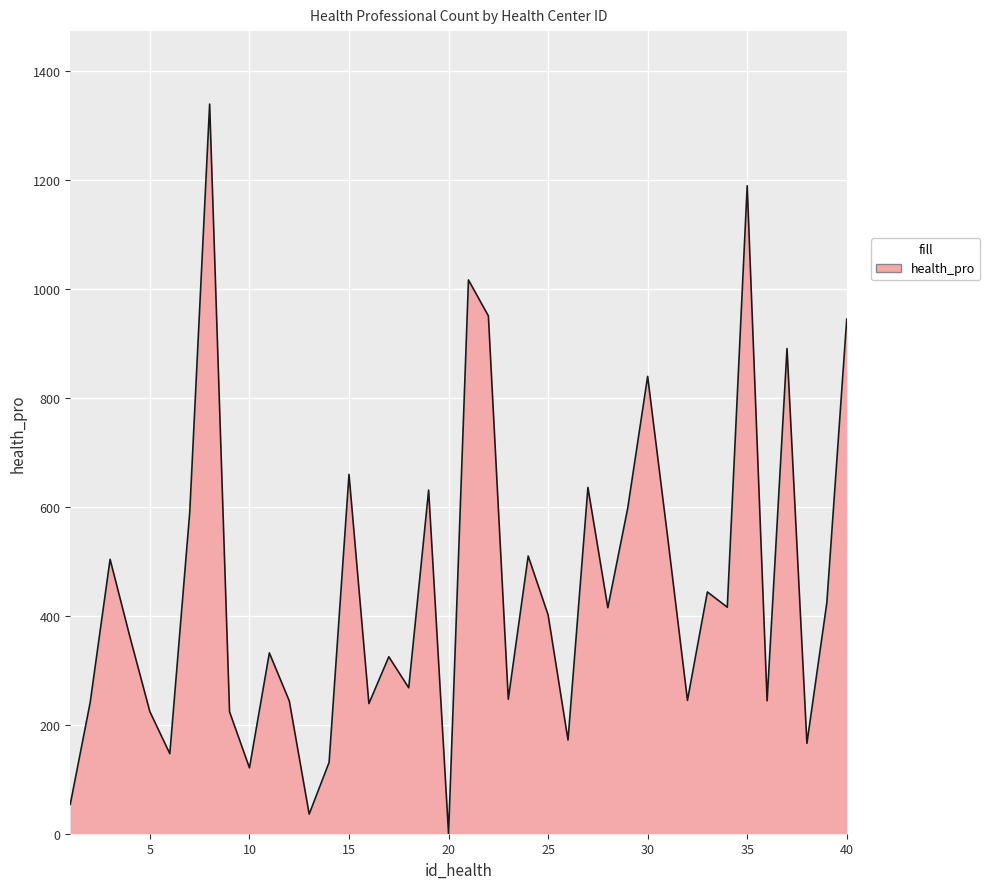

How many categories are shown in the chart?

40